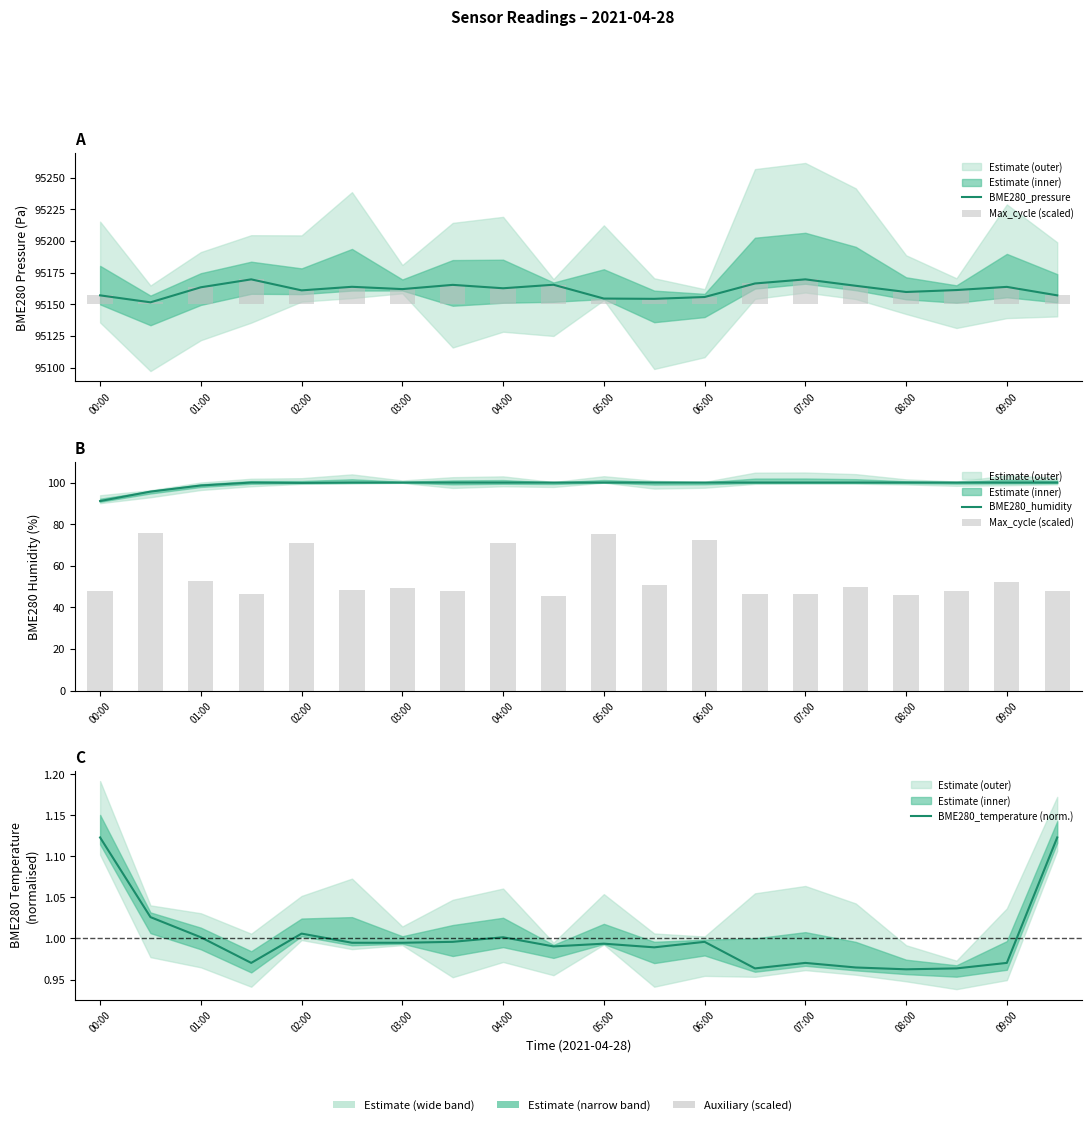

Count the number of data series in this chart.

4